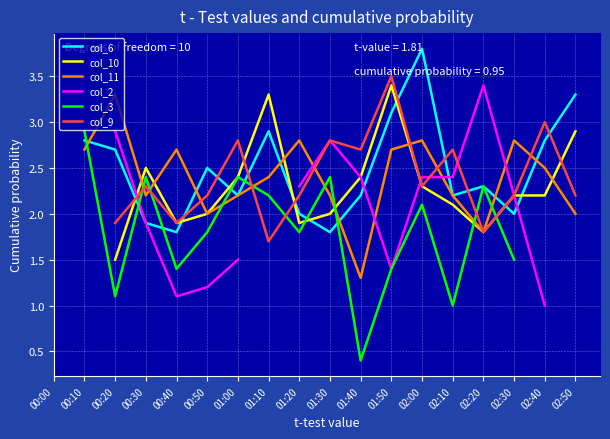

How many interior local valleys does the col_9 series have?

5